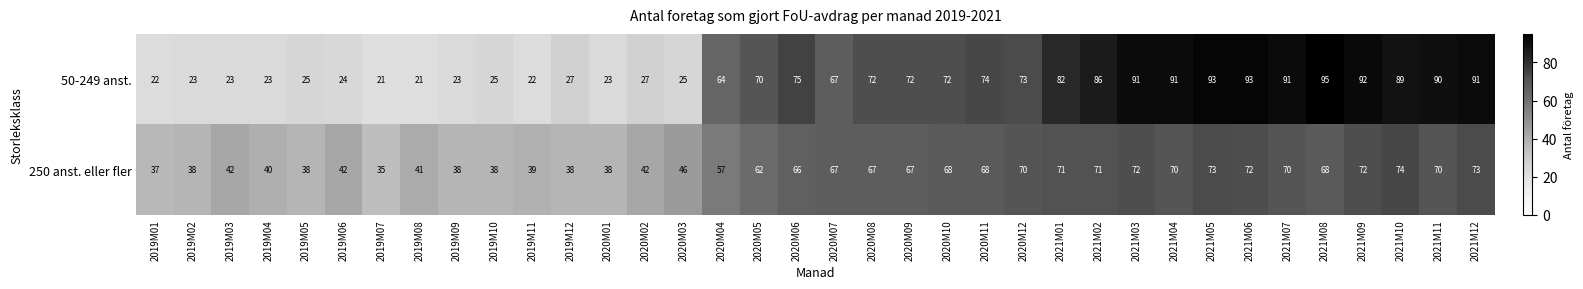

What is the difference between the highest and lowest values at 2021M11?

20